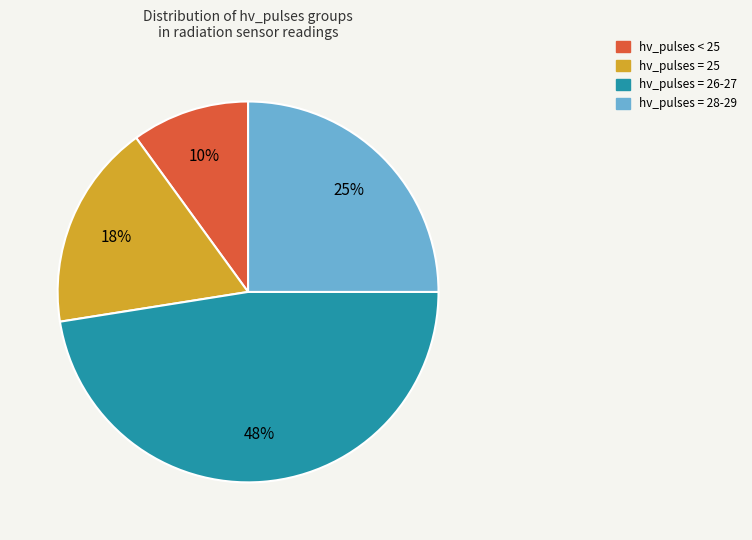

Is there any slice that represents more than half of the pie?

No